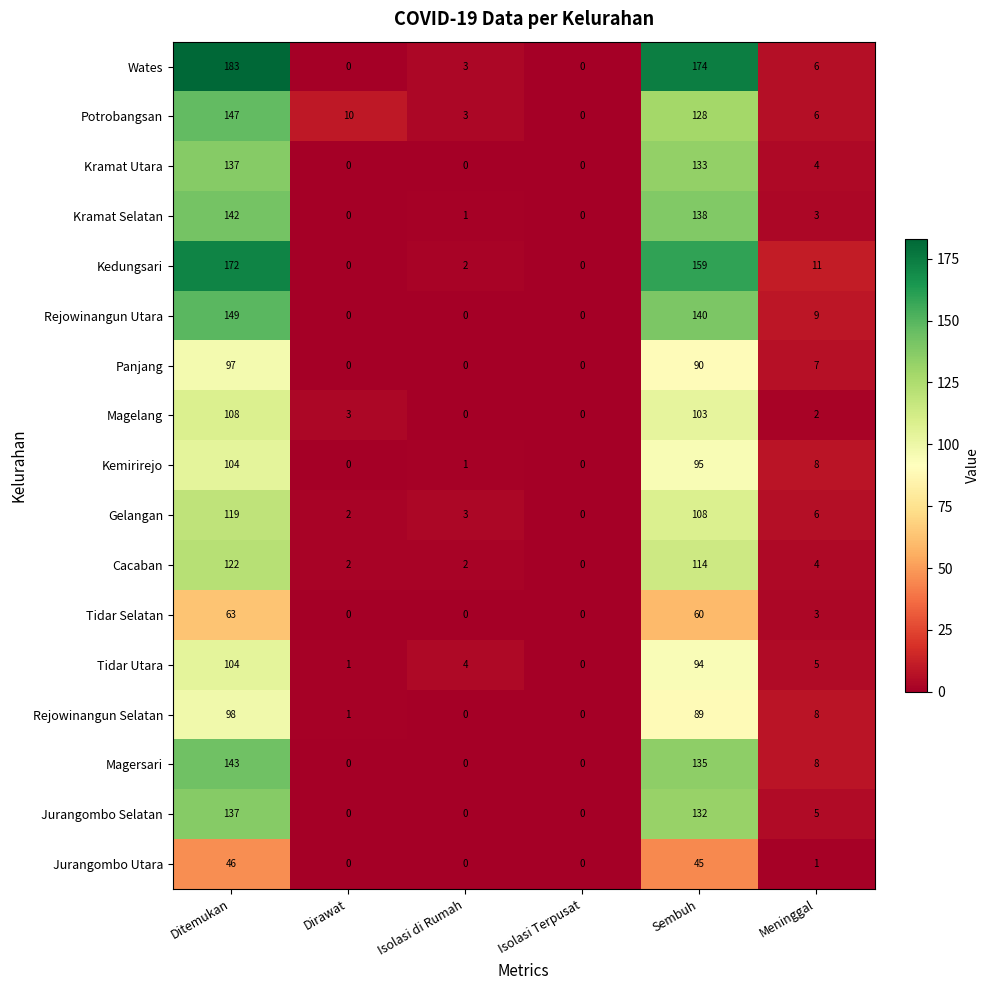

The value of Magersari at Ditemukan is 143. True or false?

True